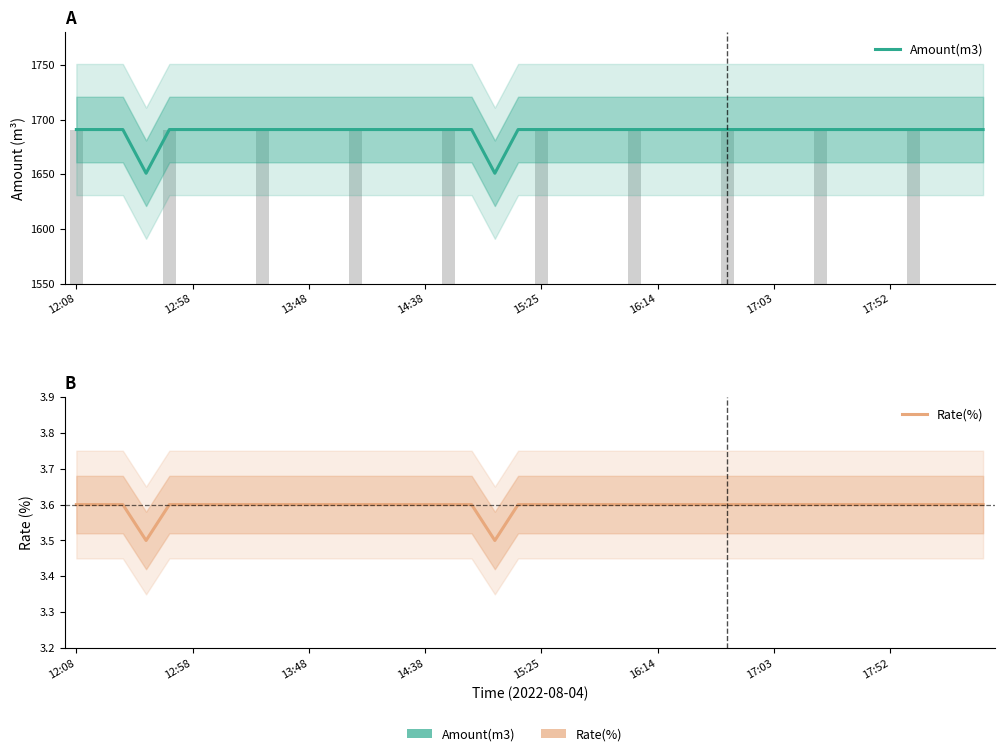

What is the maximum value for Rate(%)?

3.6